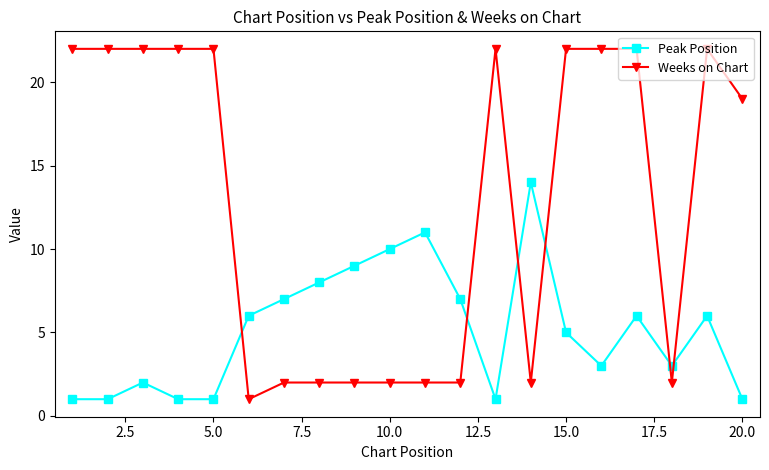

True or false: Weeks on Chart has more than 0 points higher than both neighbors.

True